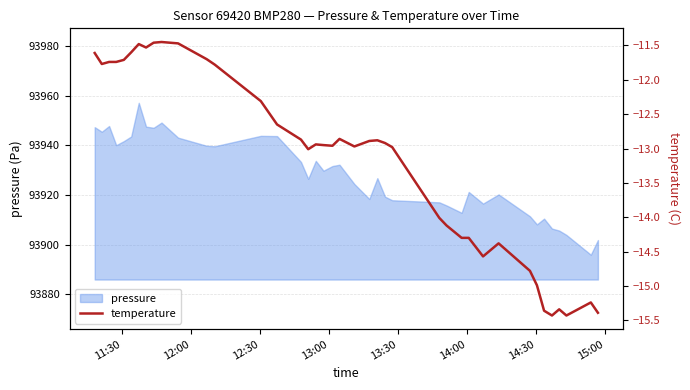

How many categories are shown in the chart?

40